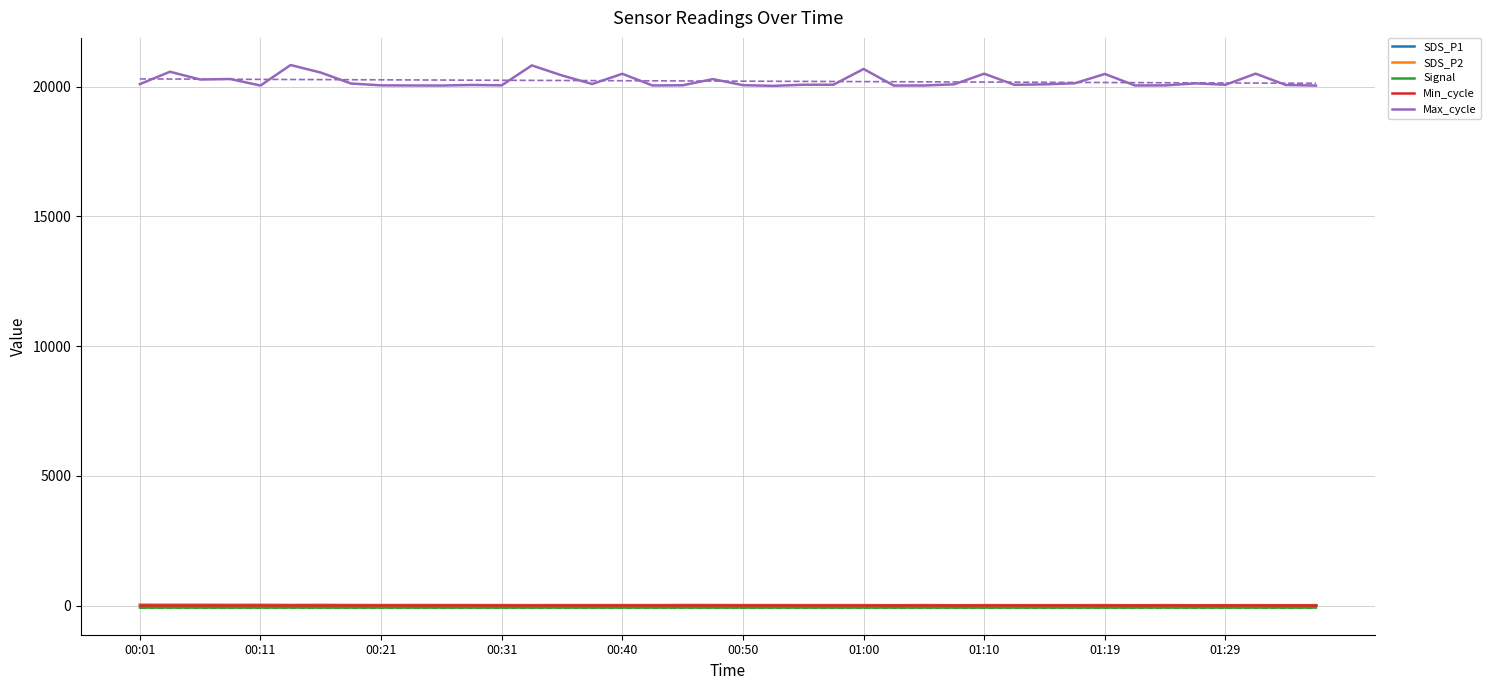

True or false: SDS_P1 and Max_cycle cross at least once.

False